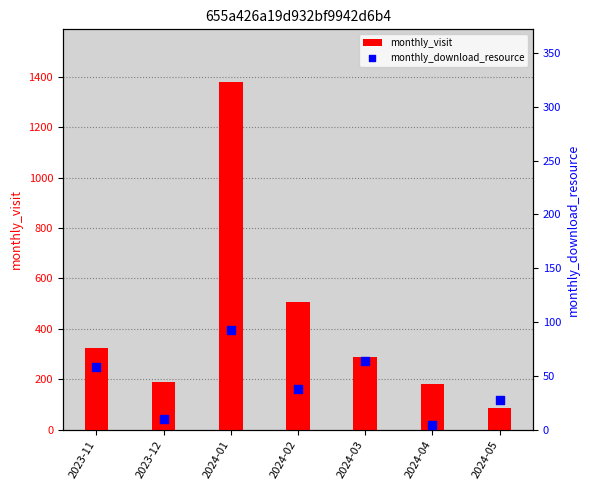

Which series has the widest spread of Y values?

monthly_visit